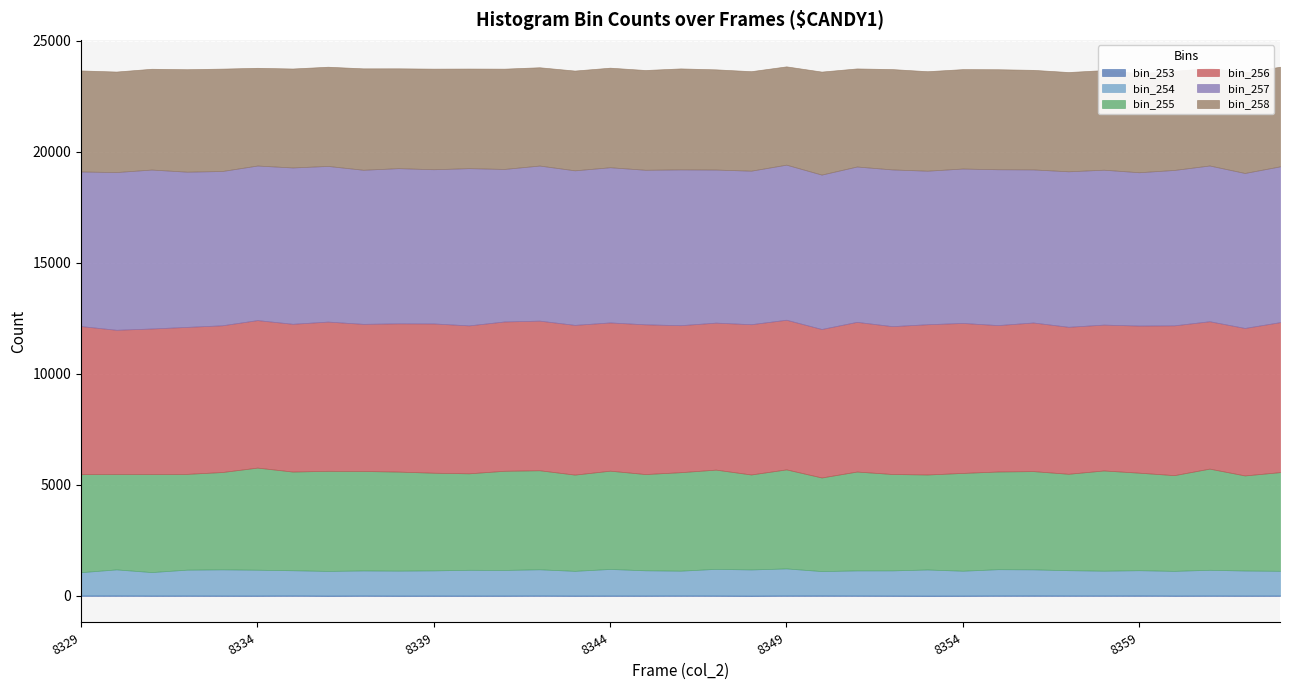

At which category is the sum across all series the highest?

8349